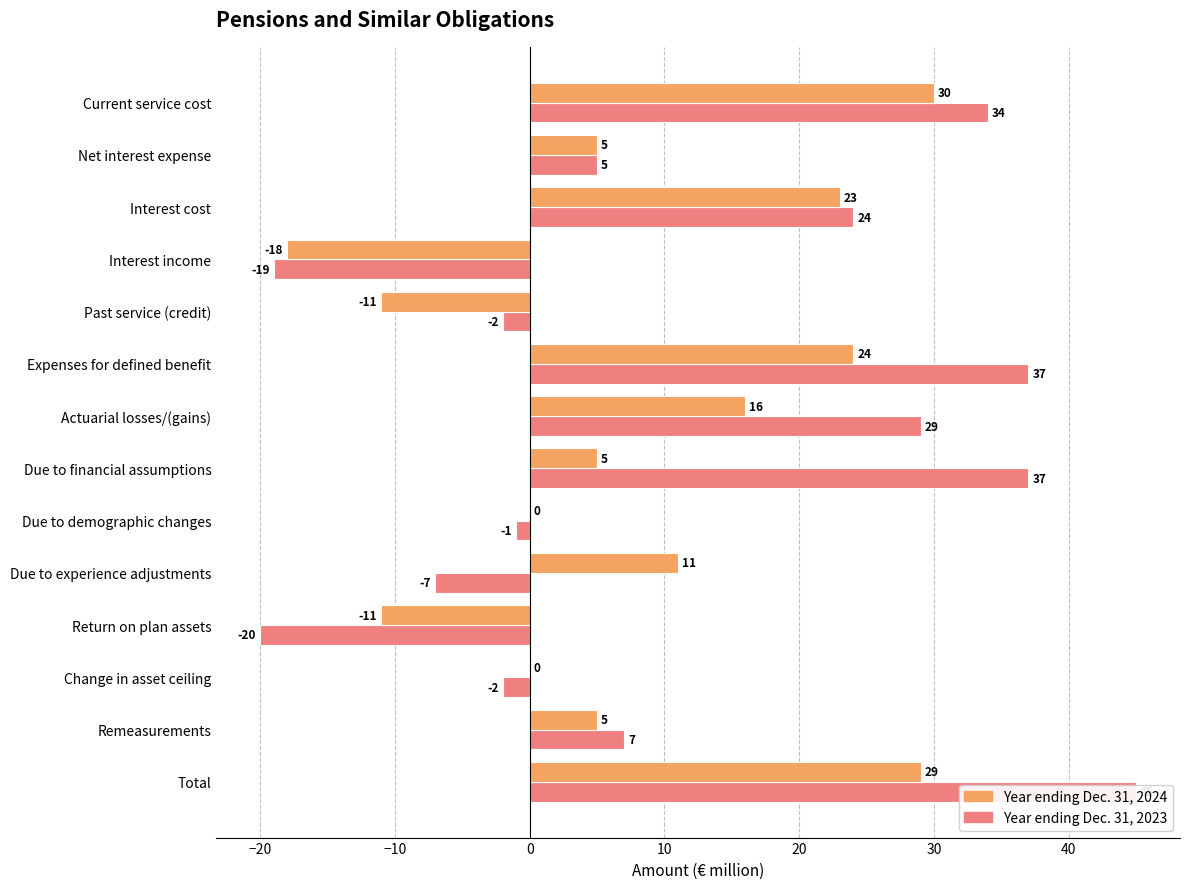

At Past service (credit), list the series in order from largest to smallest.

2023, 2024